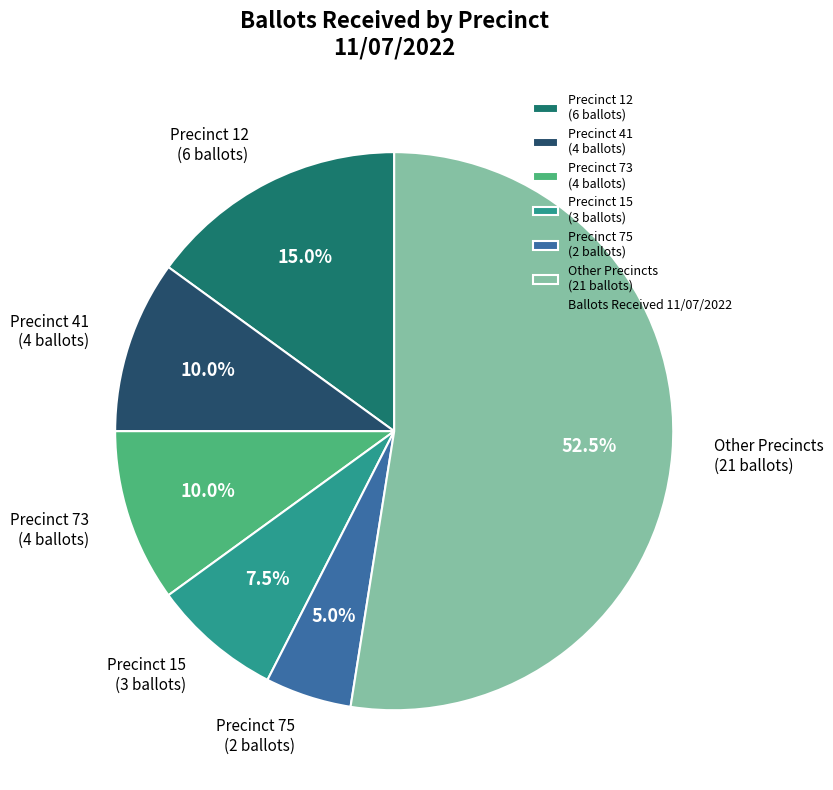

Approximately how many times larger is the value at Precinct 75 (2 ballots) compared to Precinct 15 (3 ballots)?

0.7